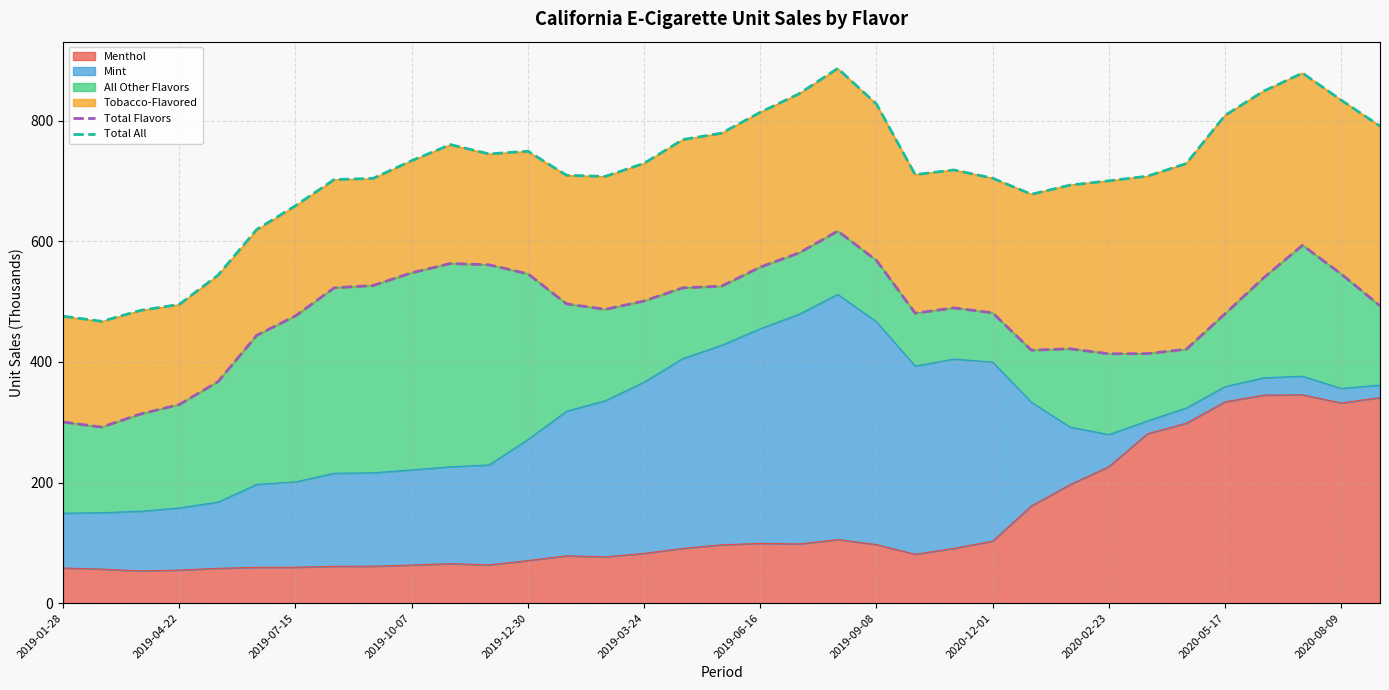

At how many categories does at least one series exceed 875?

2